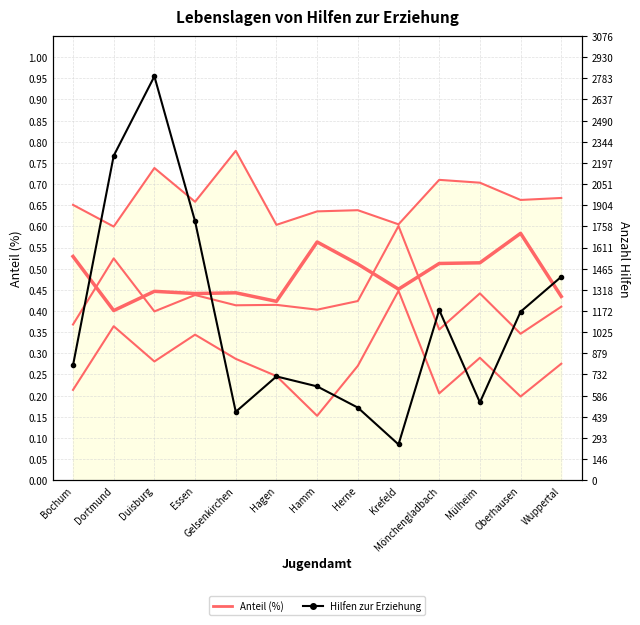

How many Anteil Transferleistungen values are between 0 and 1?

13